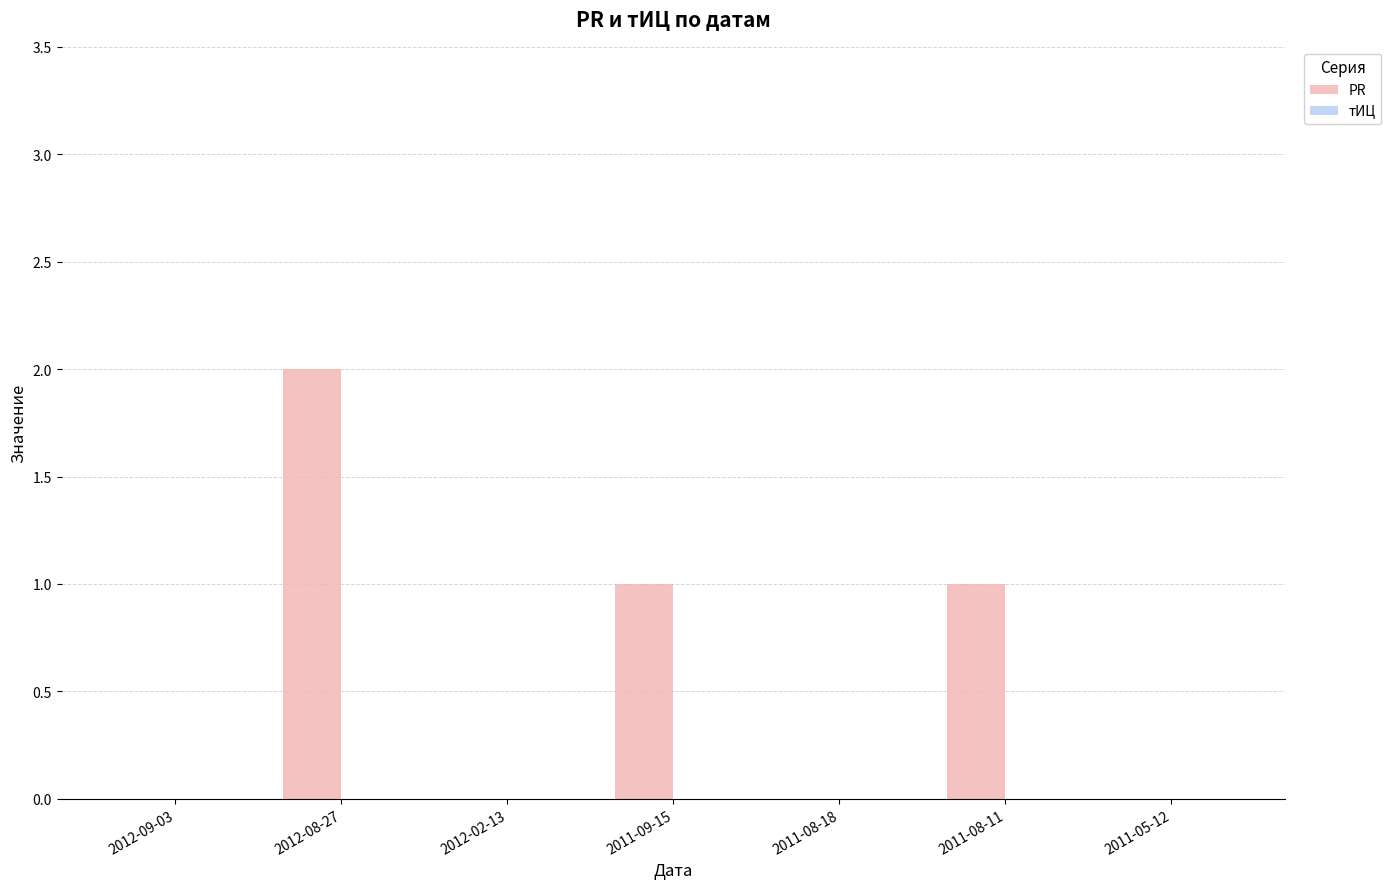

Which label corresponds to the largest value in the chart?

2012-08-27